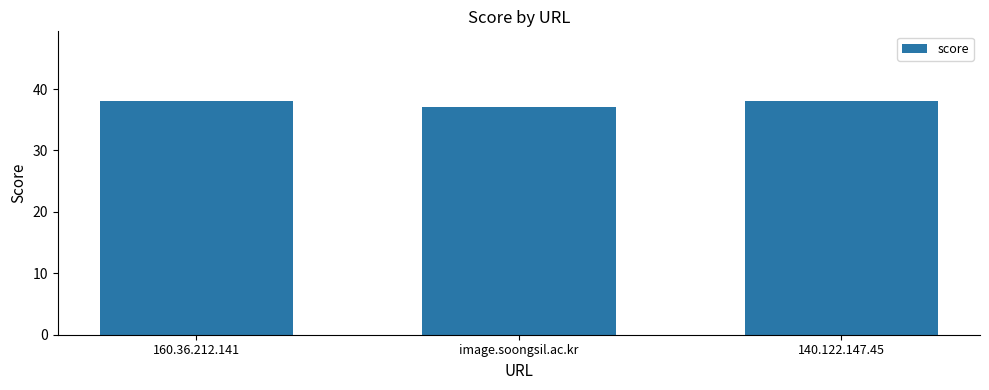

How many bars are there in total?

3